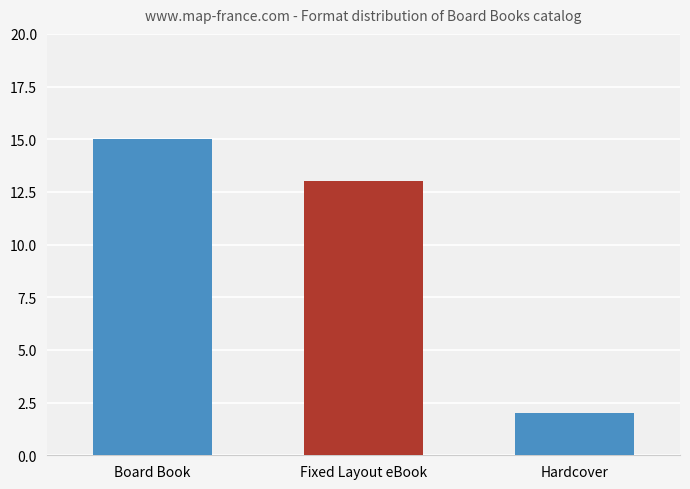

What is the value of the 3rd bar from the left?

2